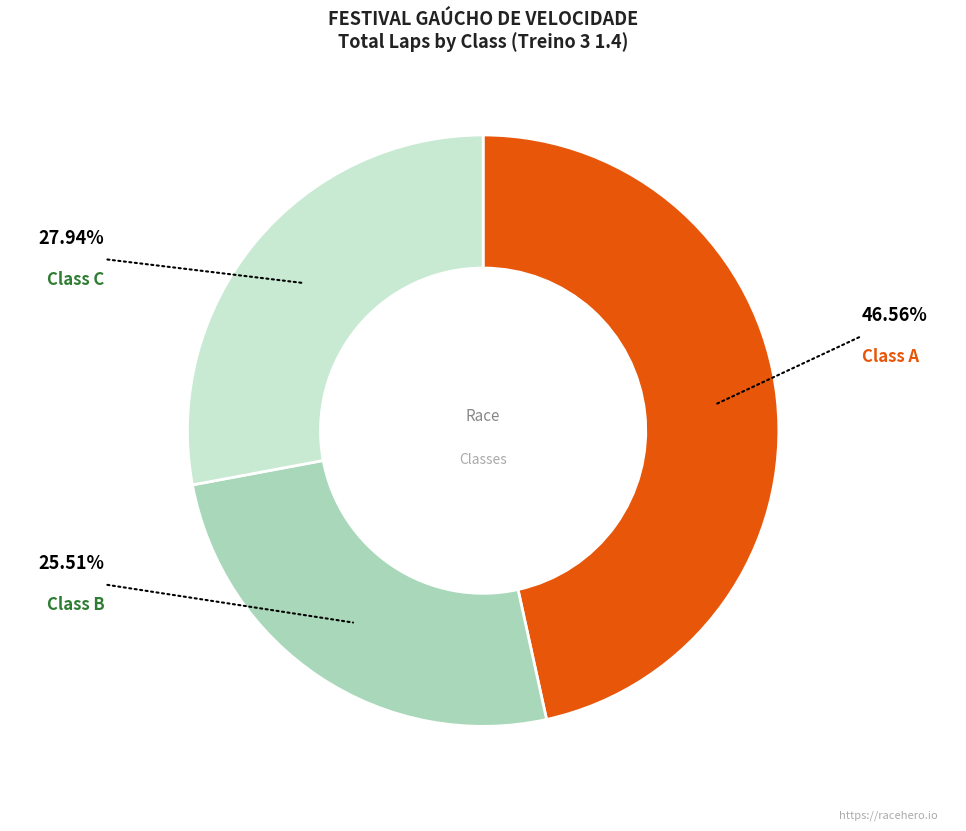

Is there any slice that represents more than half of the pie?

No